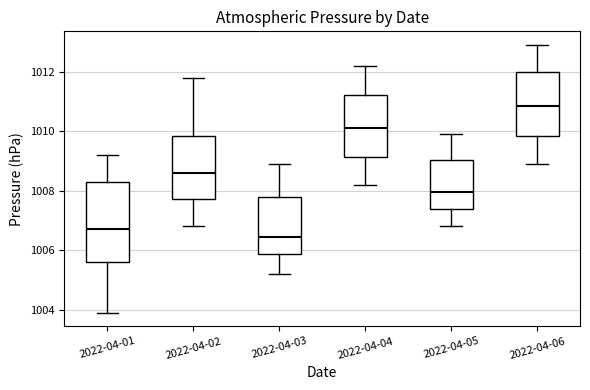

Which box is the tallest, from its lower edge to its upper edge?

2022-04-01